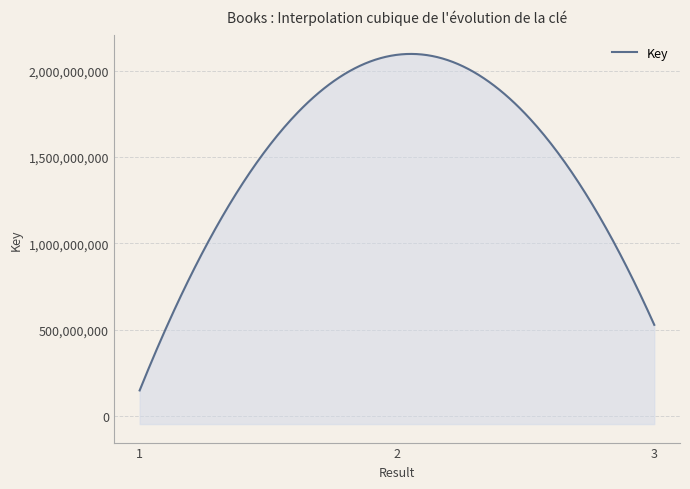

True or false: the data shows 259424534 at 3.

False